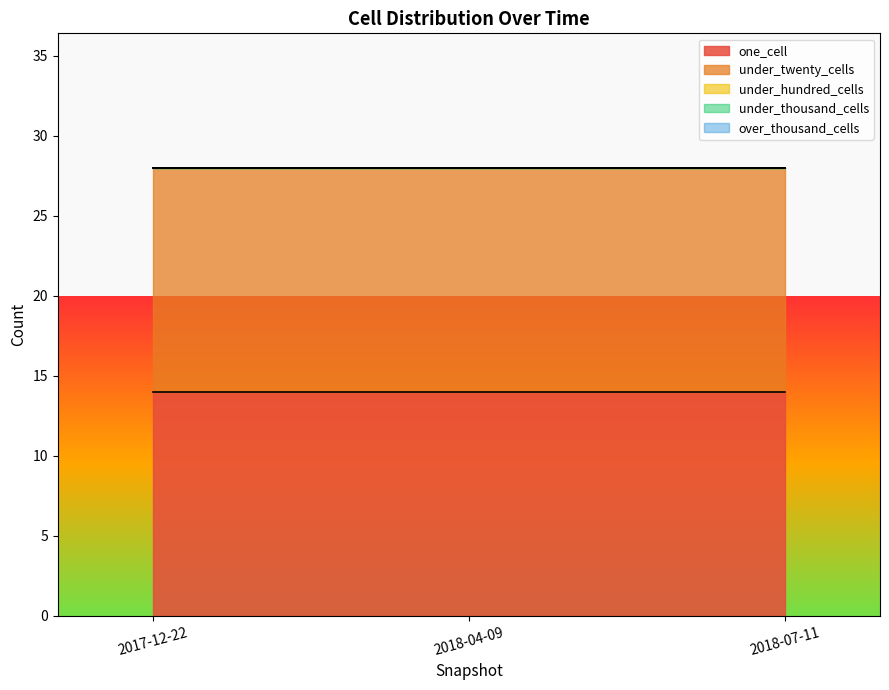

At which category is the sum across all series the highest?

2017-12-22